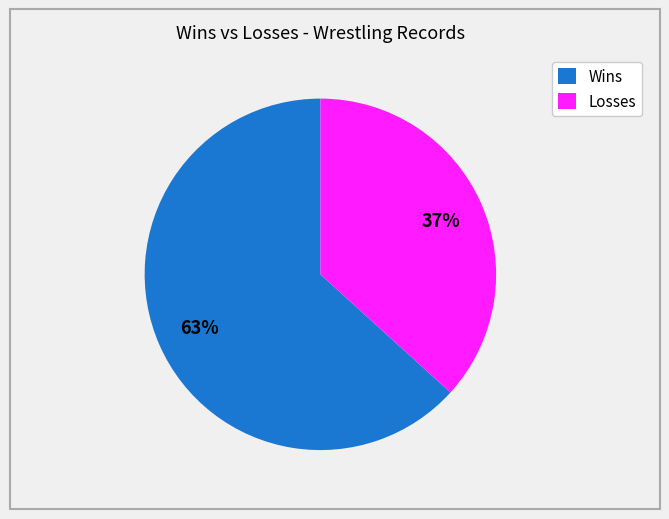

Which slice is the smallest?

Losses